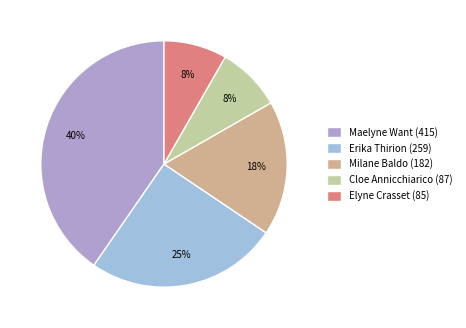

Which category has the biggest portion of the pie?

Maelyne Want (415)